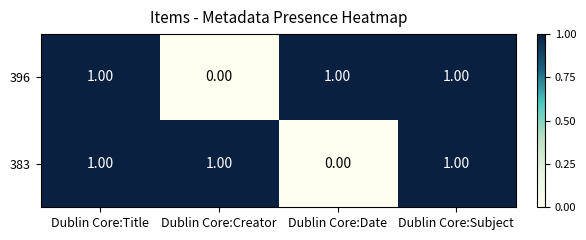

What is the sum of all 383 values?

3